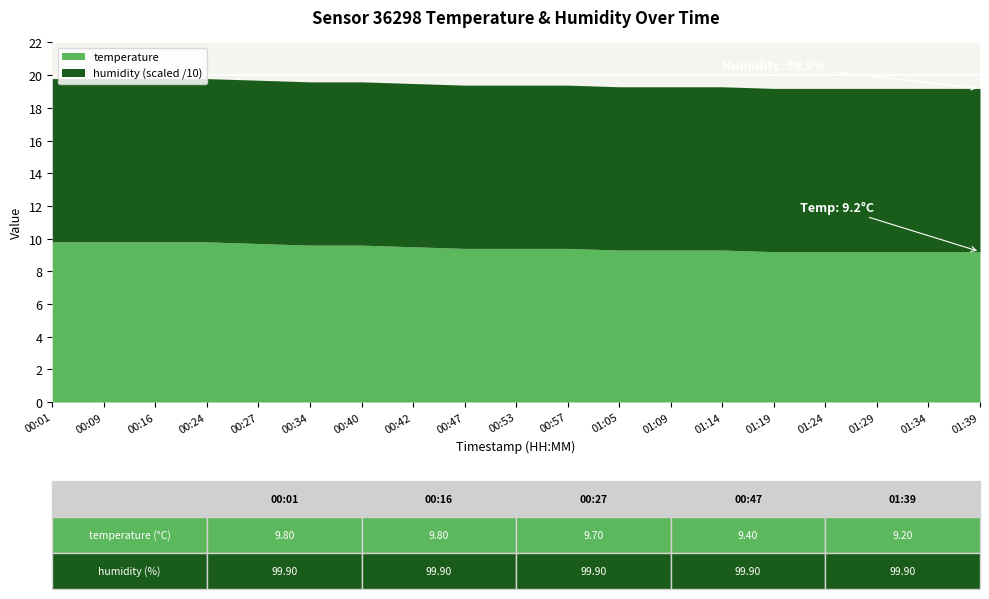

Reading right to left, list all the values displayed in this chart.

temperature: 01:39=9.2	01:34=9.2	01:29=9.2	01:24=9.2	01:19=9.2	01:14=9.3	01:09=9.3	01:05=9.3	00:57=9.4	00:53=9.4	00:47=9.4	00:42=9.5	00:40=9.6	00:34=9.6	00:27=9.7	00:24=9.8	00:16=9.8	00:09=9.8	00:01=9.8
humidity: 01:39=99.9	01:34=99.9	01:29=99.9	01:24=99.9	01:19=99.9	01:14=99.9	01:09=99.9	01:05=99.9	00:57=99.9	00:53=99.9	00:47=99.9	00:42=99.9	00:40=99.9	00:34=99.9	00:27=99.9	00:24=99.9	00:16=99.9	00:09=99.9	00:01=99.9